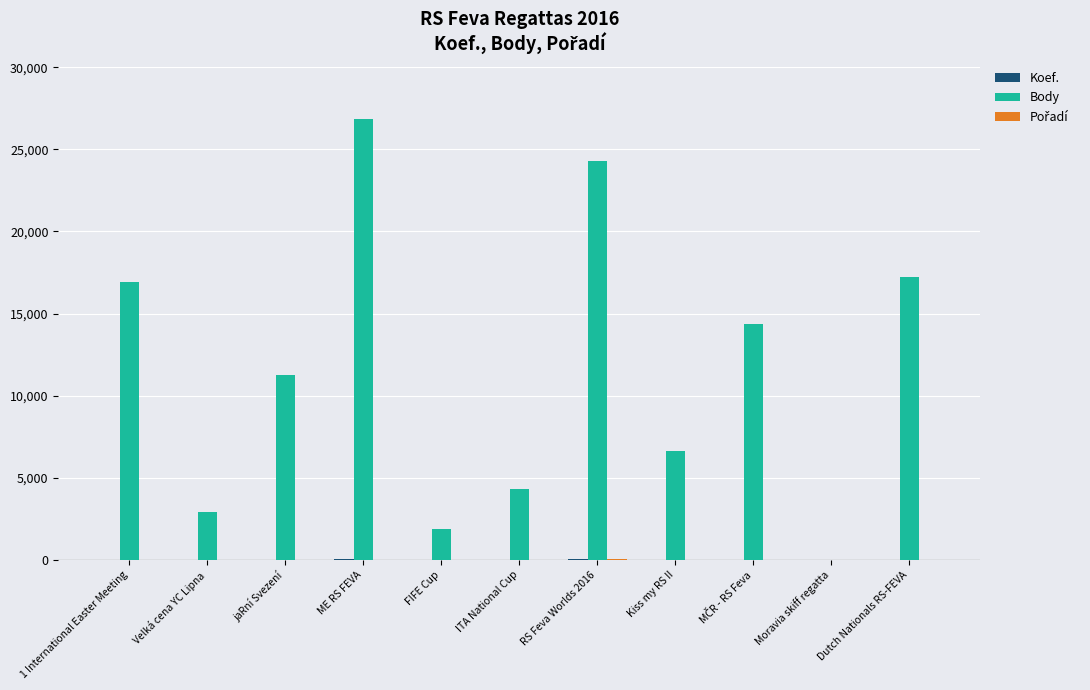

Which category has the highest value across all series?

ME RS FEVA